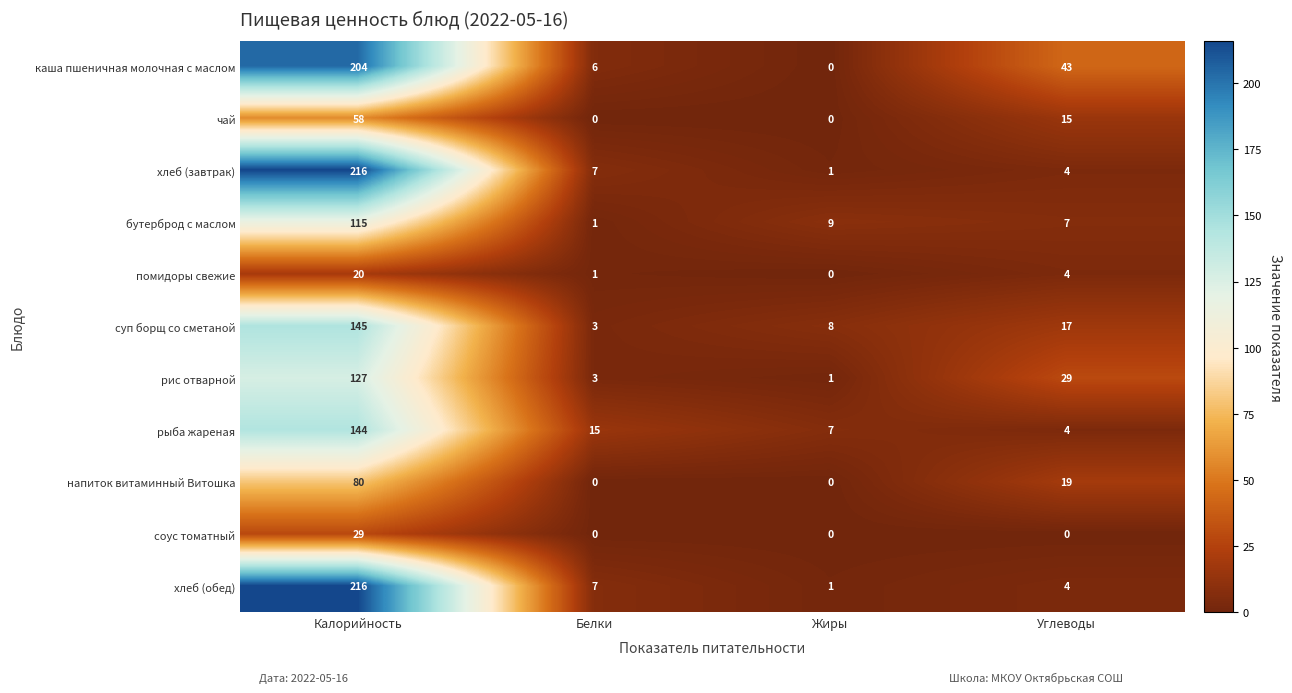

What is the spread (max minus min) of values at Калорийность?

196